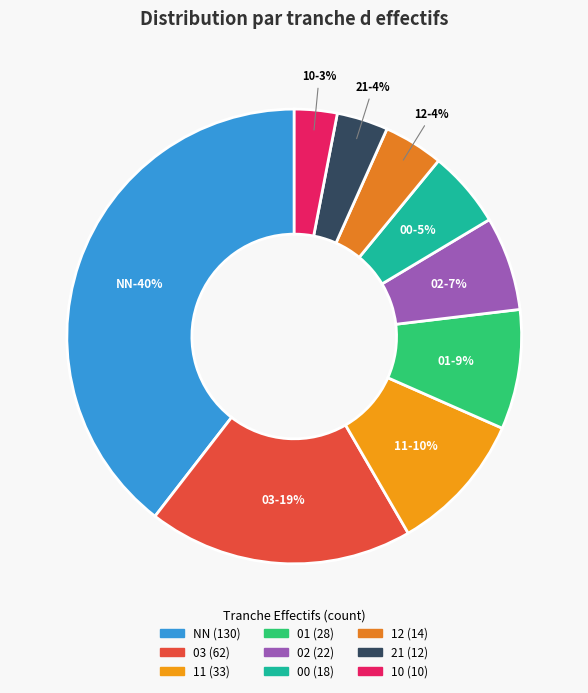

Is it true that 21 is 11% of the pie?

False